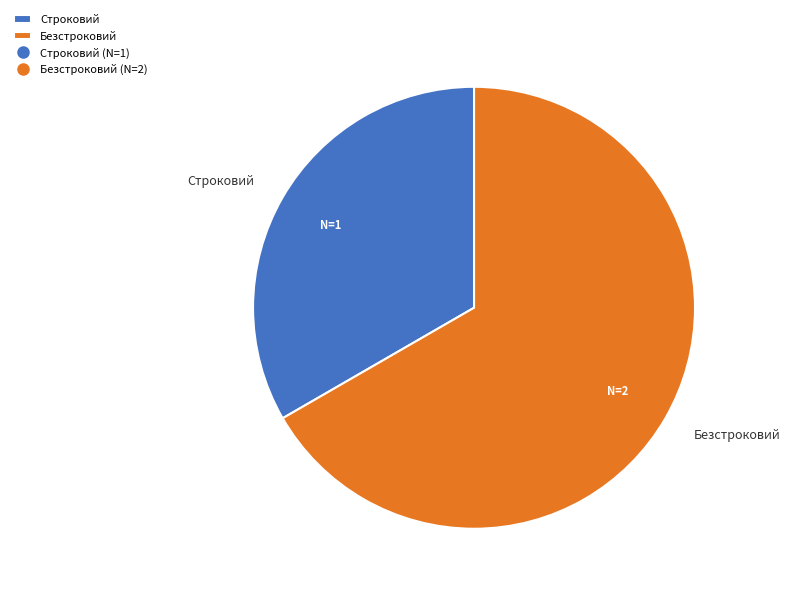

Is the sum of Строковий and Безстроковий greater than half?

Yes